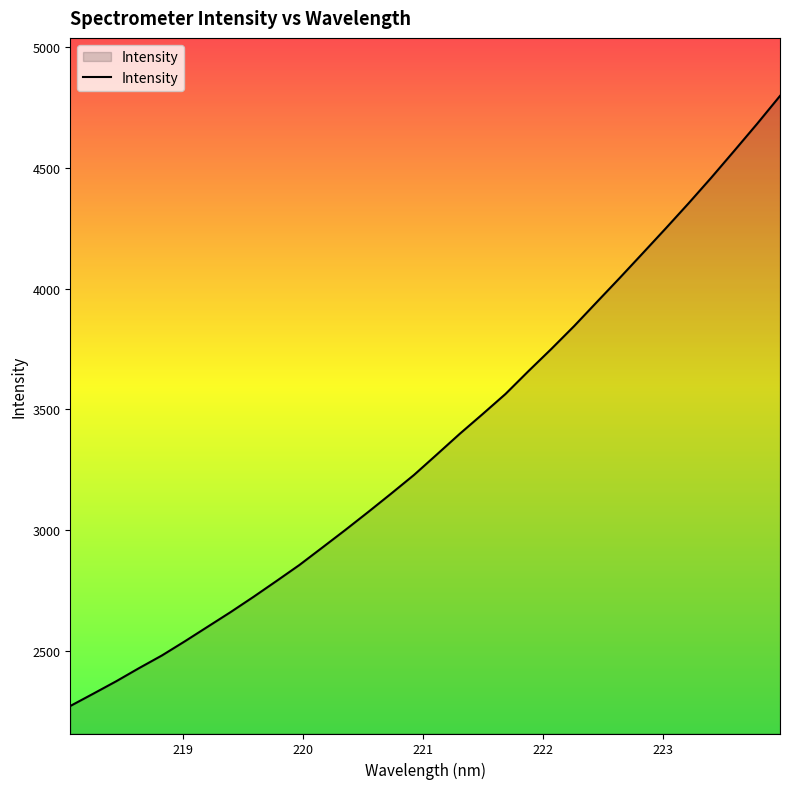

What is the greatest value displayed?

4796.2